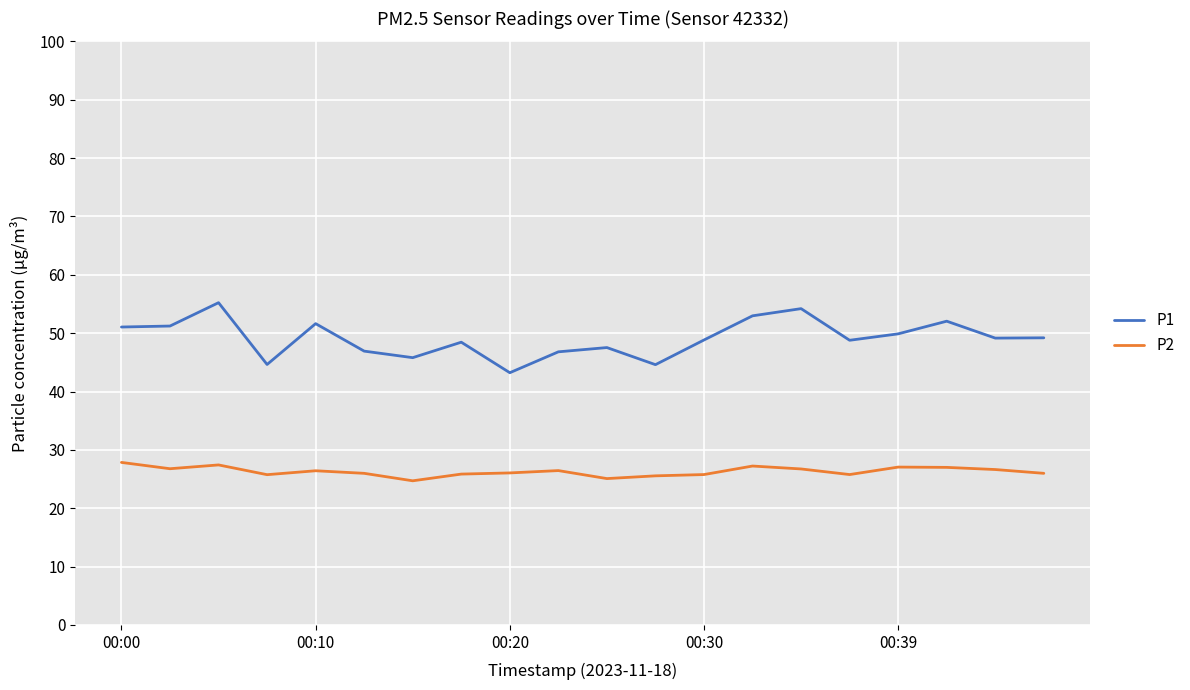

In P1, how many points are lower than both neighbors (excluding endpoints)?

6